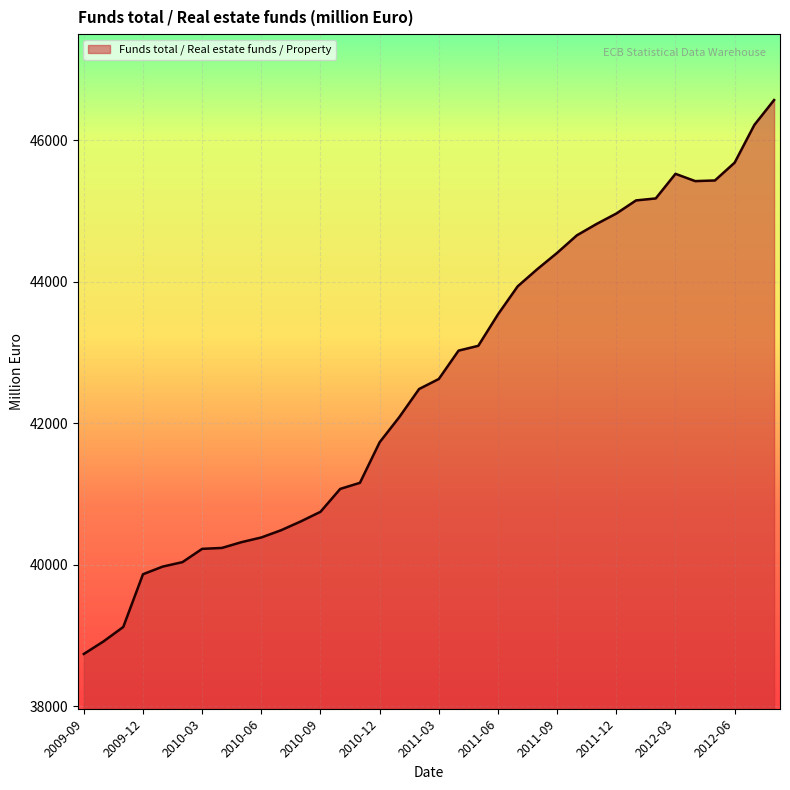

What is the minimum value shown in the chart?

38736